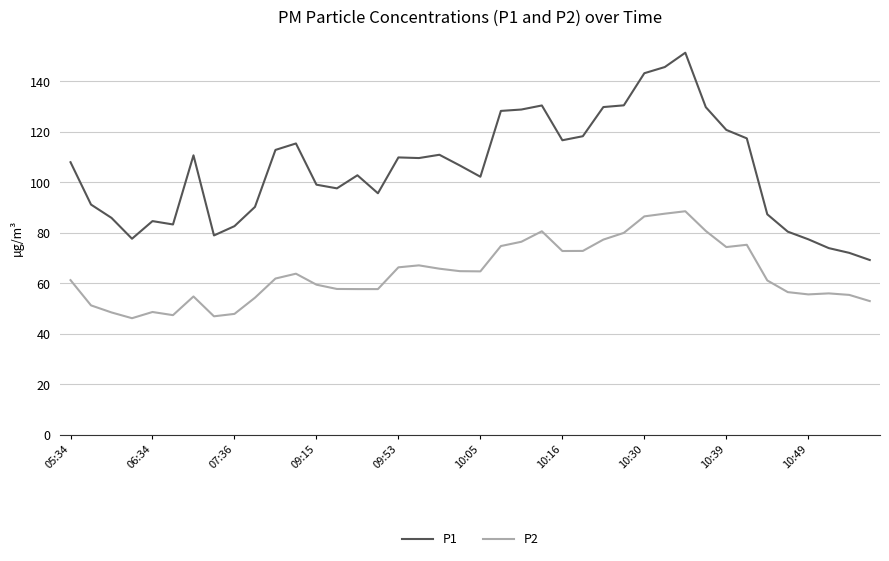

Which series has the widest spread of values?

P1